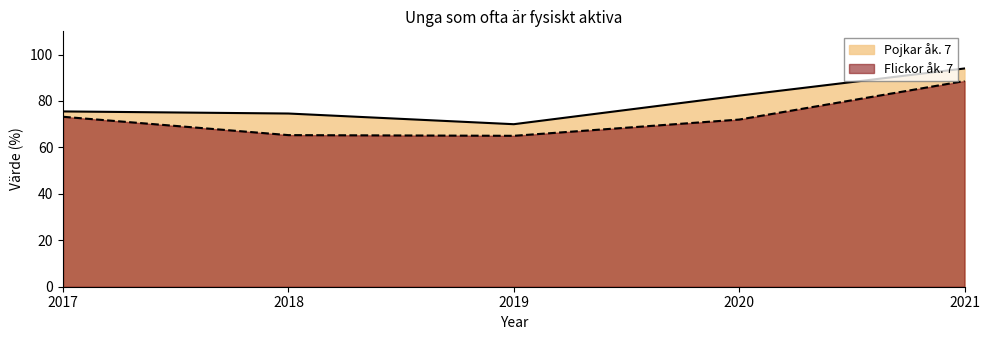

Where does the Pojkar åk. 7 series first go above 75?

2017